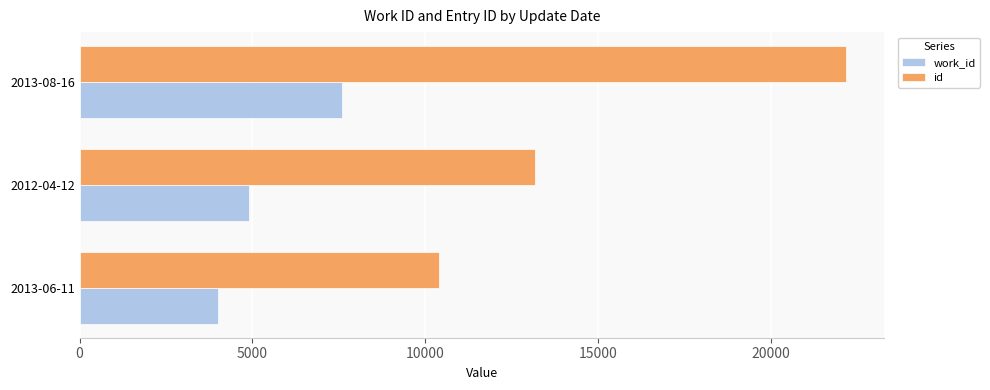

List the series in order of their peak value, lowest first.

work_id, id